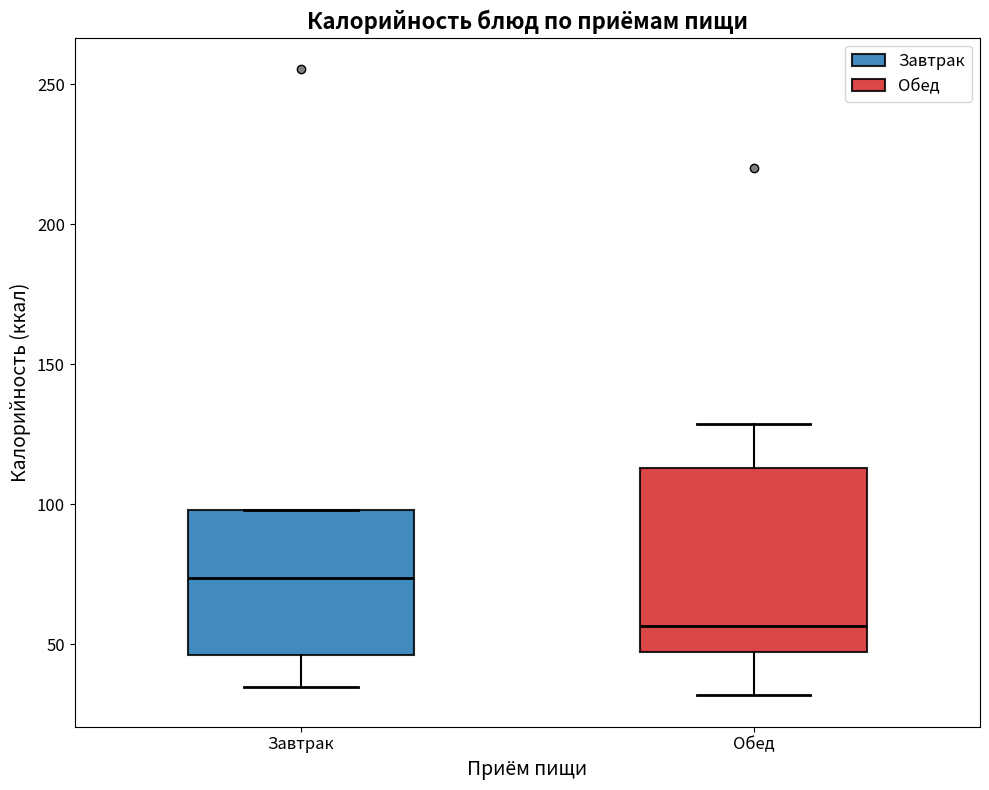

Which box is the tallest, from its lower edge to its upper edge?

Обед